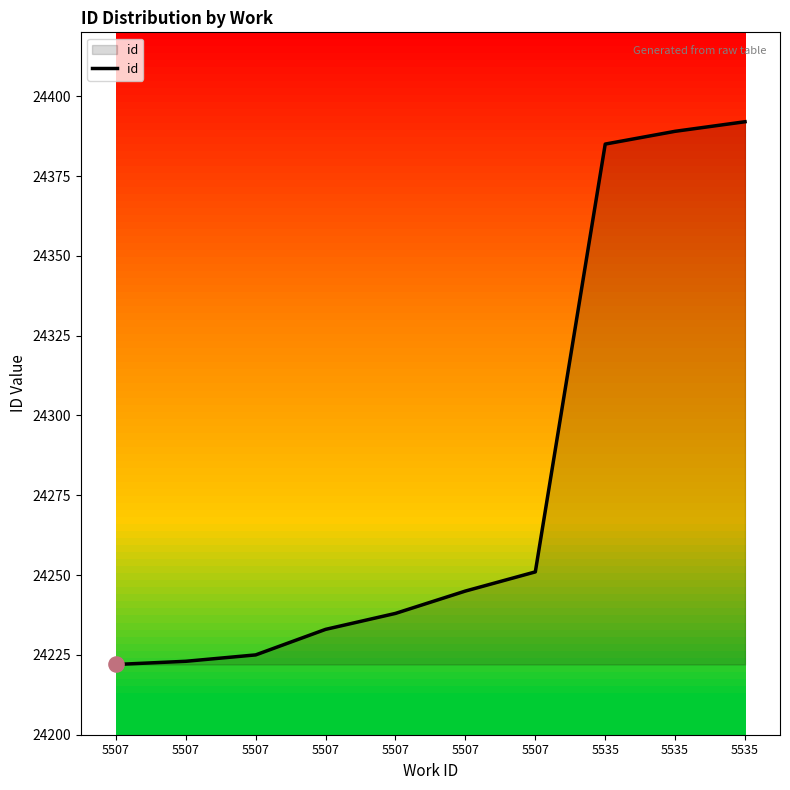

Between 5507 and 5507, which is larger?

5507